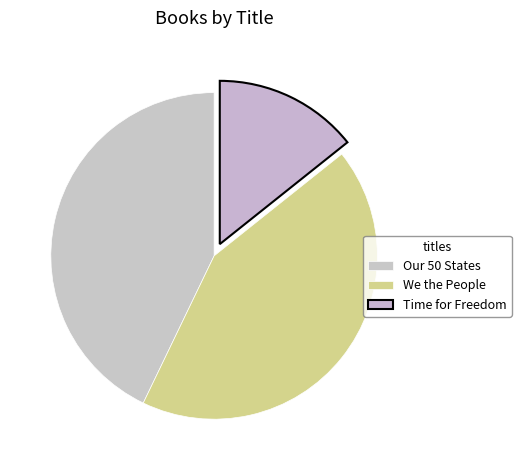

To the nearest percent, what portion does Our 50 States represent?

43%